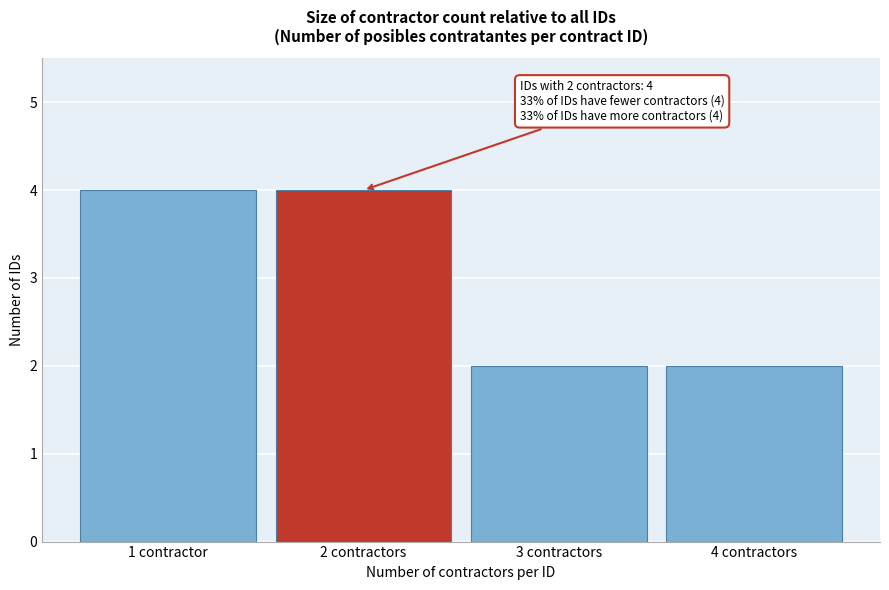

Reading left to right, transcribe all the data shown in this chart.

1 contractor=4	2 contractors=4	3 contractors=2	4 contractors=2